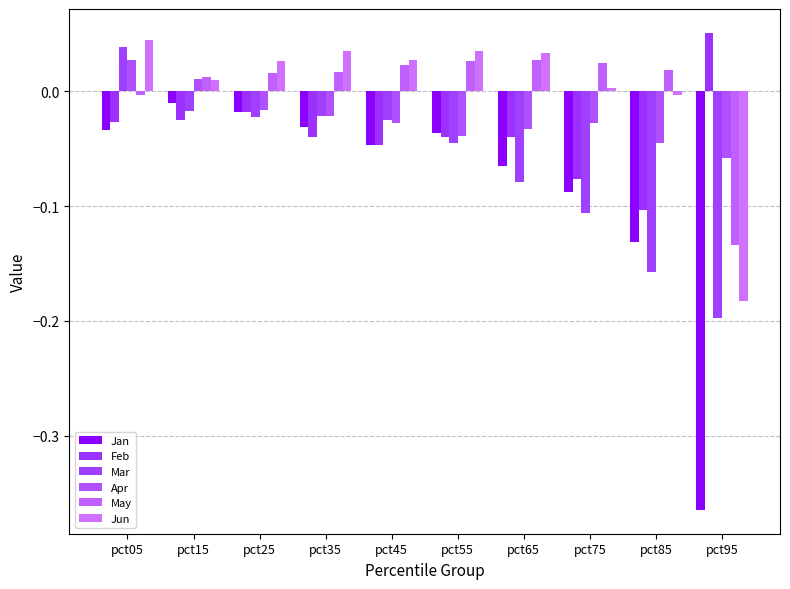

Reading left to right, extract all data points from this chart.

Jan: pct05=-0.0	pct15=-0.0	pct25=-0.0	pct35=-0.0	pct45=-0.0	pct55=-0.0	pct65=-0.1	pct75=-0.1	pct85=-0.1	pct95=-0.4
Feb: pct05=-0.0	pct15=-0.0	pct25=-0.0	pct35=-0.0	pct45=-0.0	pct55=-0.0	pct65=-0.0	pct75=-0.1	pct85=-0.1	pct95=0.1
Mar: pct05=0.0	pct15=-0.0	pct25=-0.0	pct35=-0.0	pct45=-0.0	pct55=-0.0	pct65=-0.1	pct75=-0.1	pct85=-0.2	pct95=-0.2
Apr: pct05=0.0	pct15=0.0	pct25=-0.0	pct35=-0.0	pct45=-0.0	pct55=-0.0	pct65=-0.0	pct75=-0.0	pct85=-0.0	pct95=-0.1
May: pct05=-0.0	pct15=0.0	pct25=0.0	pct35=0.0	pct45=0.0	pct55=0.0	pct65=0.0	pct75=0.0	pct85=0.0	pct95=-0.1
Jun: pct05=0.0	pct15=0.0	pct25=0.0	pct35=0.0	pct45=0.0	pct55=0.0	pct65=0.0	pct75=0.0	pct85=-0.0	pct95=-0.2